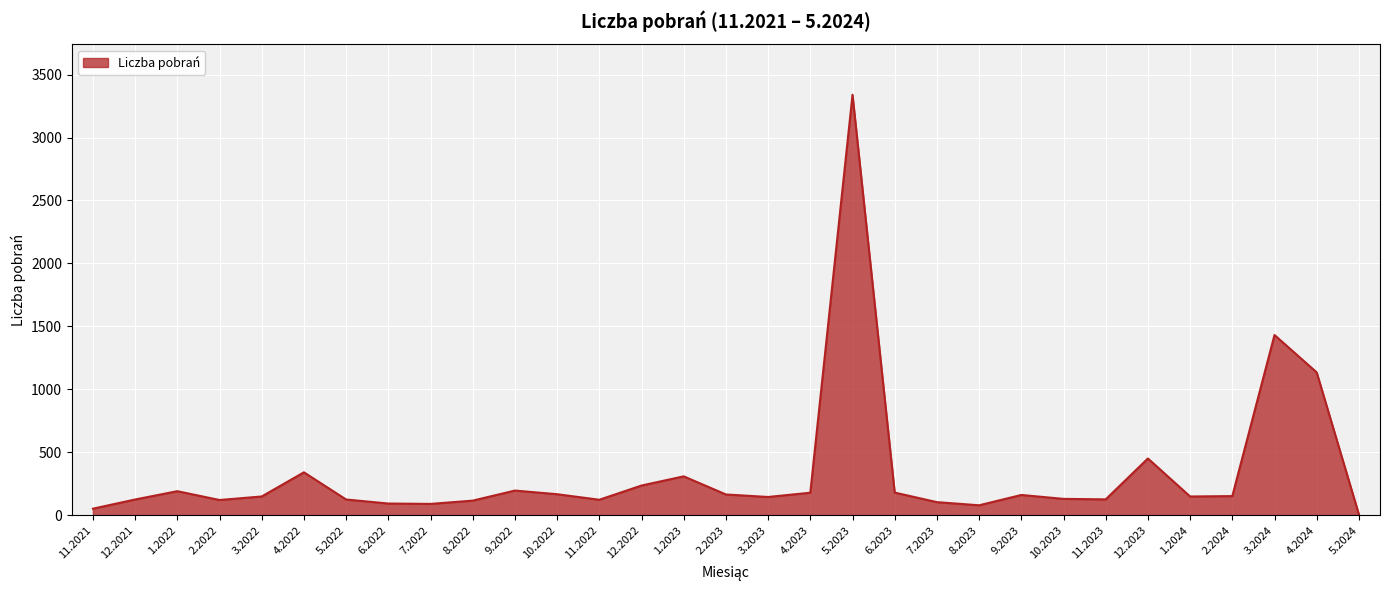

What is the greatest value displayed?

3340